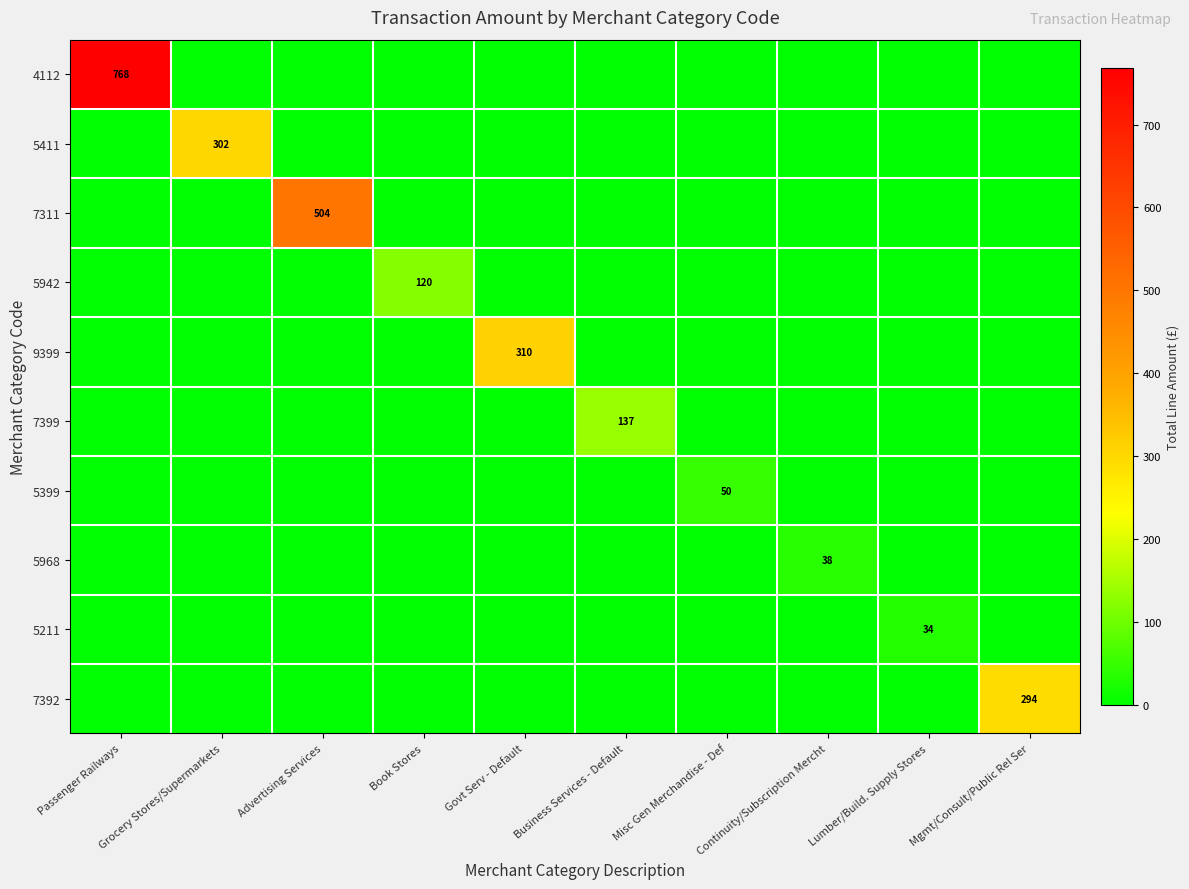

The 5968 series shows 54 at Continuity/Subscription Mercht. True or false?

False